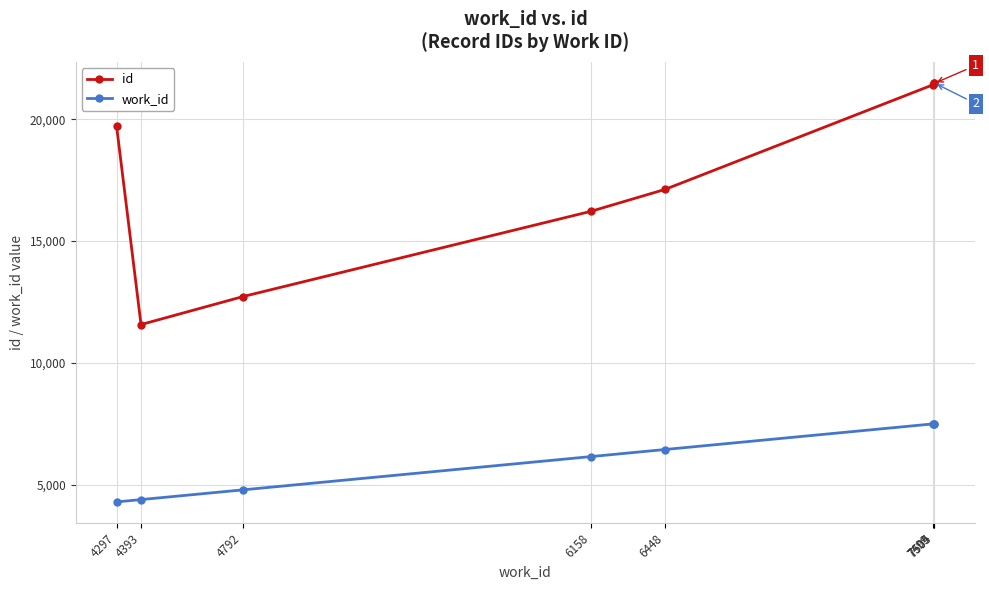

At 4792, list the series in order from smallest to largest.

work_id, id